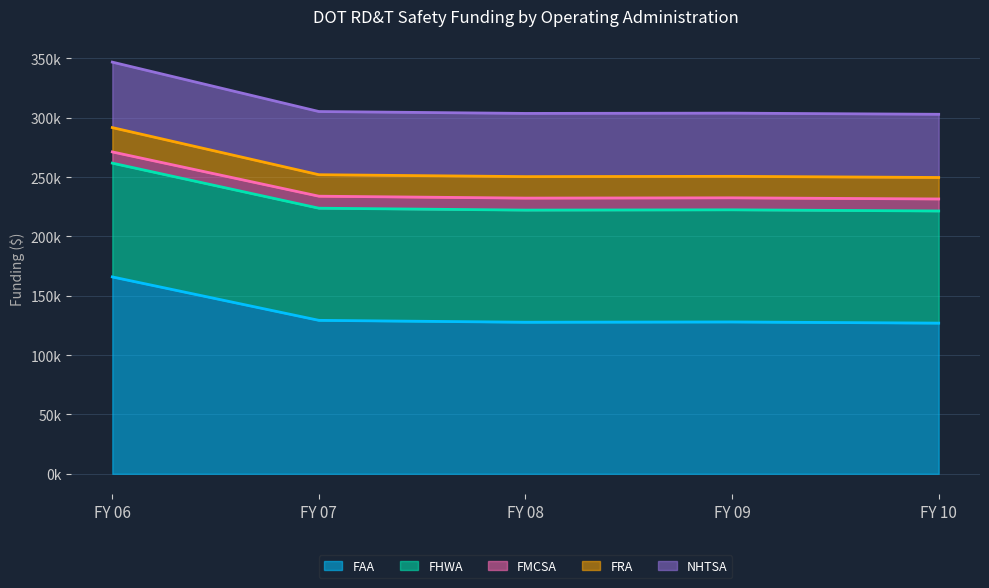

What is the sum of all FAA values?

677910